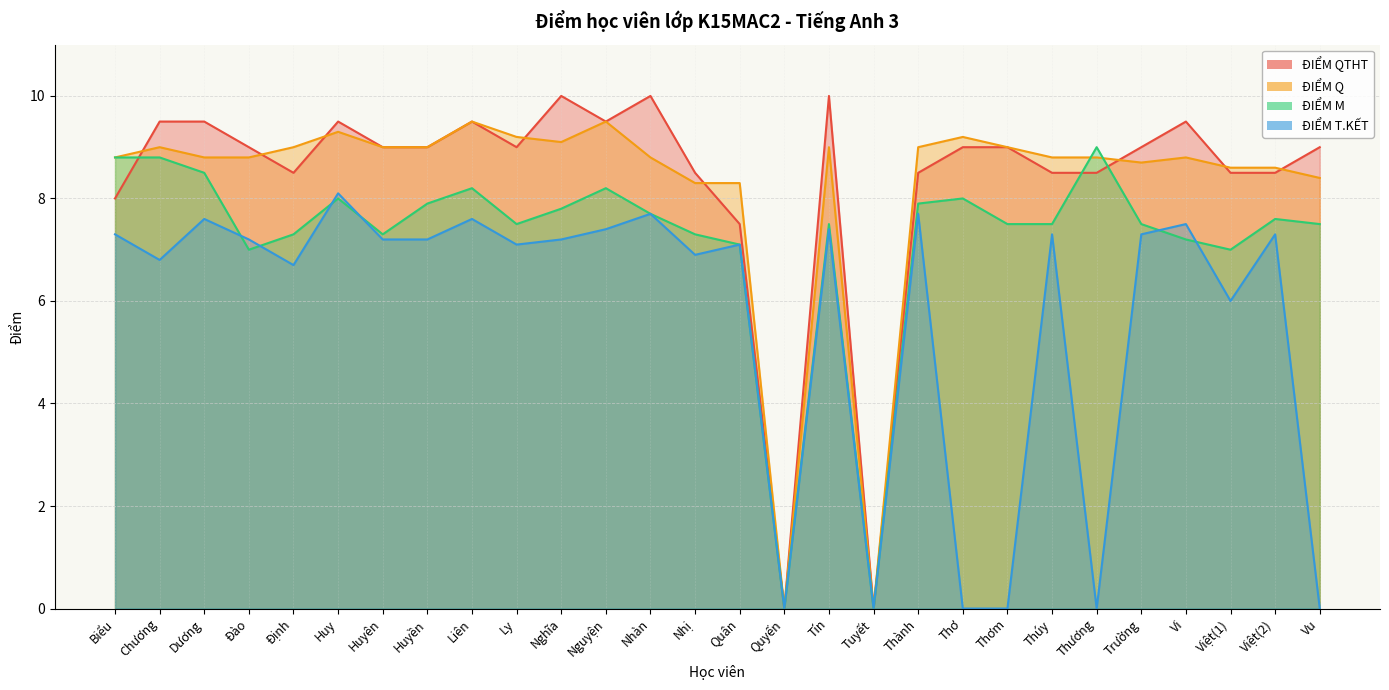

True or false: ĐIỂM M has more than 2 points higher than both neighbors.

True